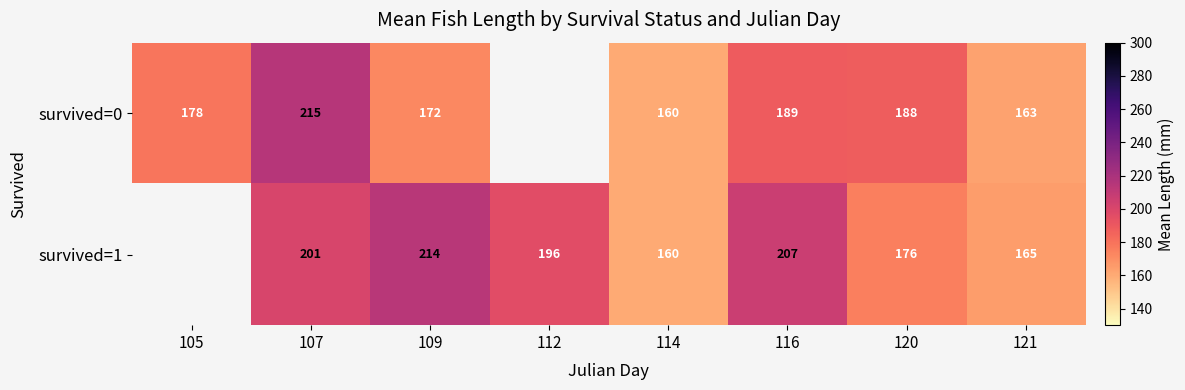

Is it true that survived=0 equals 163.0 at 121?

True